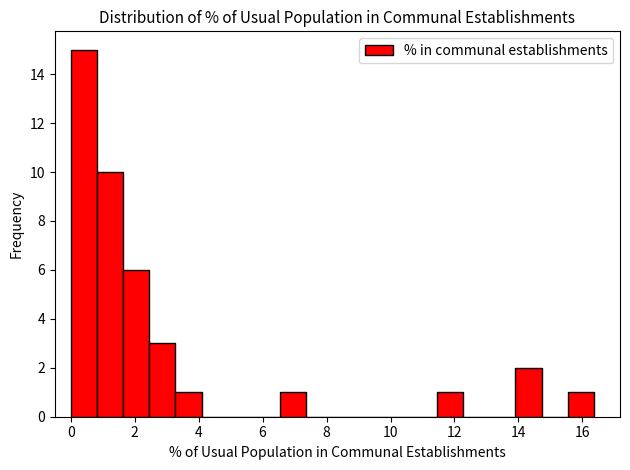

Reading left to right, list every bar in this chart as the range it spans on the x-axis followed by its height. Neither the bar edges nor the heights are printed on the chart, so give them approximately, as read against the axes.

0.0 to 0.8: 15
0.8 to 1.6: 10
1.6 to 2.4: 6
2.4 to 3.2: 3
3.2 to 4.0: 1
4.0 to 5.0: 0
5.0 to 5.8: 0
5.8 to 6.6: 0
6.6 to 7.4: 1
7.4 to 8.2: 0
8.2 to 9.0: 0
9.0 to 9.8: 0
9.8 to 10.6: 0
10.6 to 11.4: 0
11.4 to 12.2: 1
12.2 to 13.0: 0
13.0 to 14.0: 0
14.0 to 14.8: 2
14.8 to 15.6: 0
15.6 to 16.4: 1